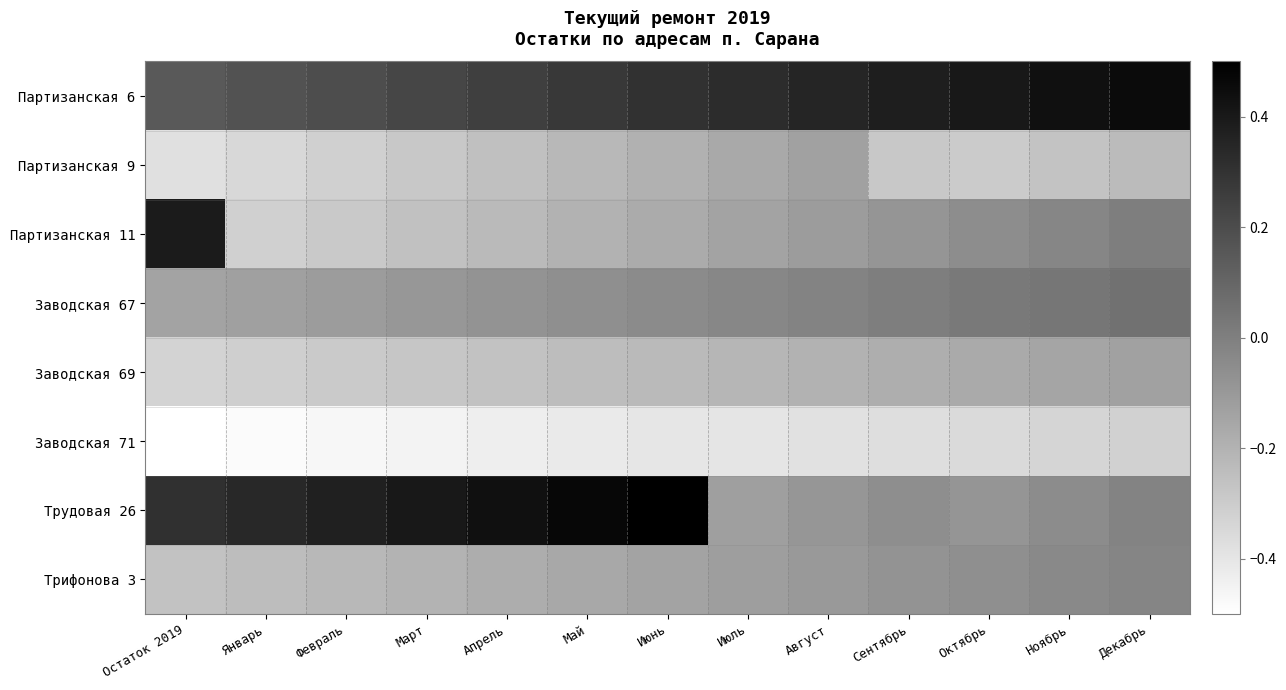

What is the difference between the highest and lowest values at Сентябрь?

0.7